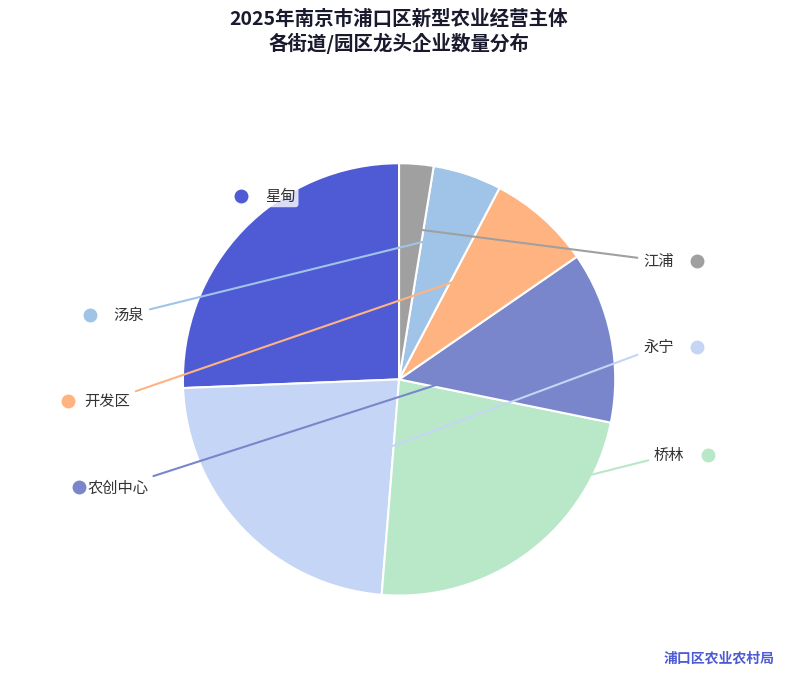

Does any single category account for the majority?

No